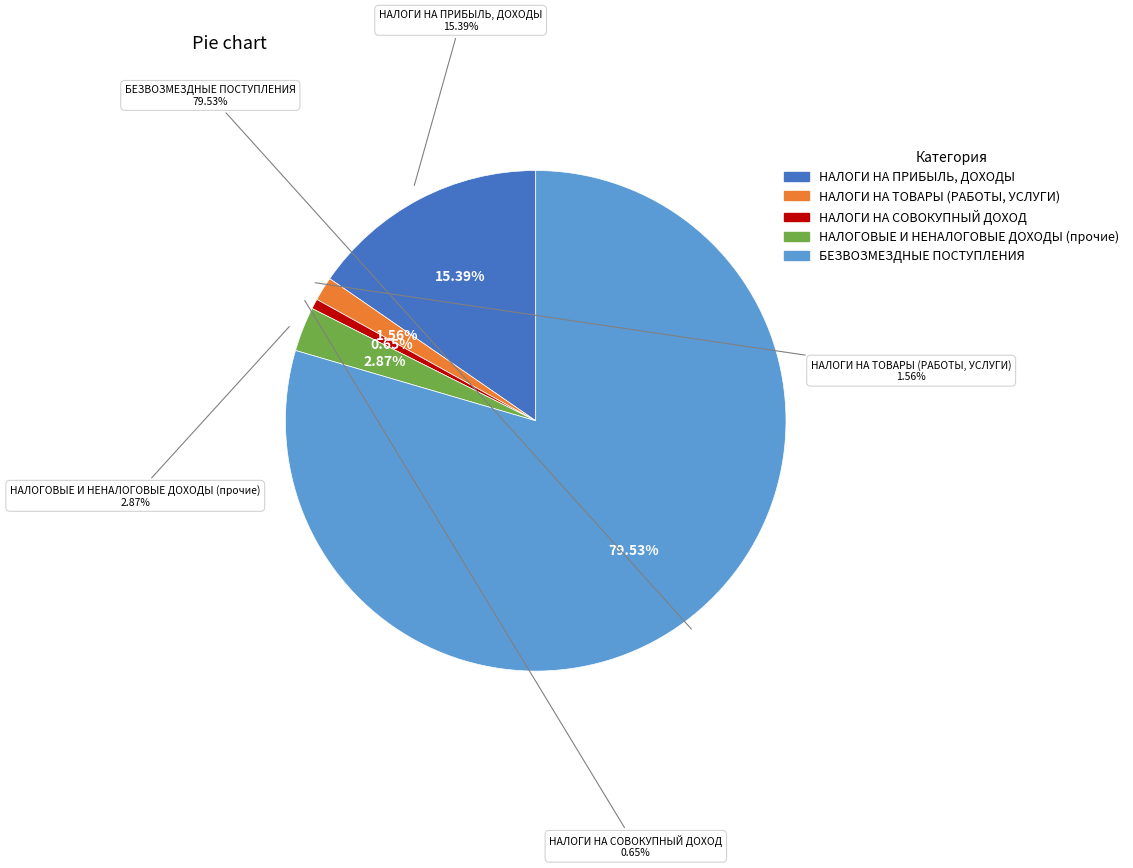

Rank the categories by value from lowest to highest.

НАЛОГИ НА СОВОКУПНЫЙ ДОХОД, НАЛОГИ НА ТОВАРЫ (РАБОТЫ, УСЛУГИ), НАЛОГОВЫЕ И НЕНАЛОГОВЫЕ ДОХОДЫ (прочие), НАЛОГИ НА ПРИБЫЛЬ, ДОХОДЫ, БЕЗВОЗМЕЗДНЫЕ ПОСТУПЛЕНИЯ